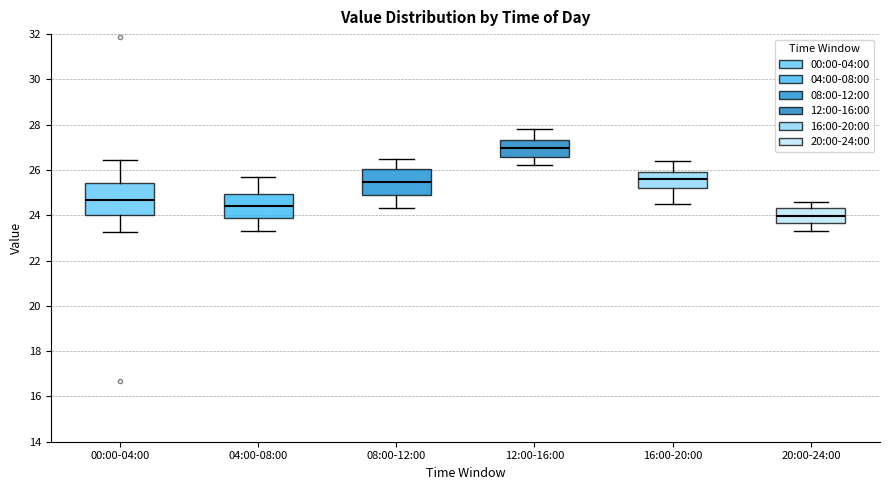

Comparing the boxes themselves (not the whiskers), which one is the tallest?

00:00-04:00